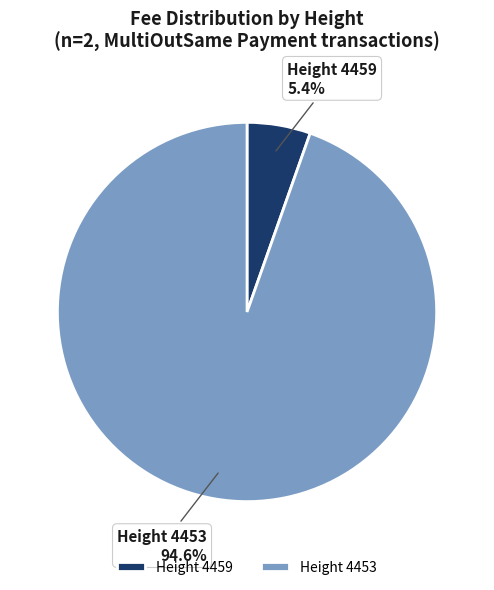

What is the majority slice?

Height 4453